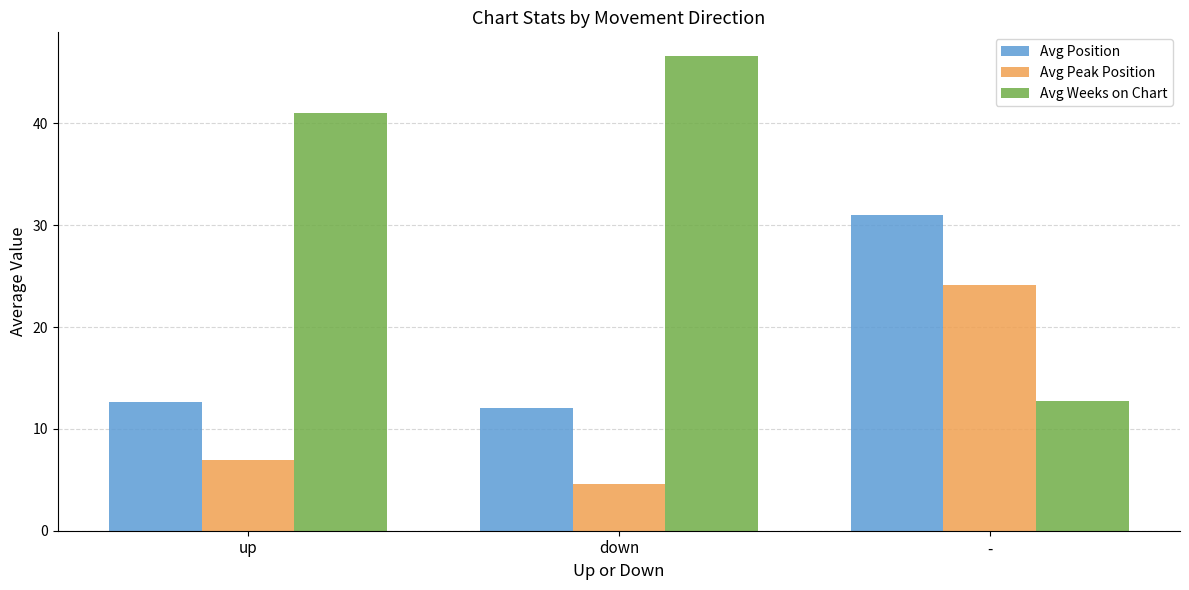

What value does the Avg Peak Position series have at -?

24.1